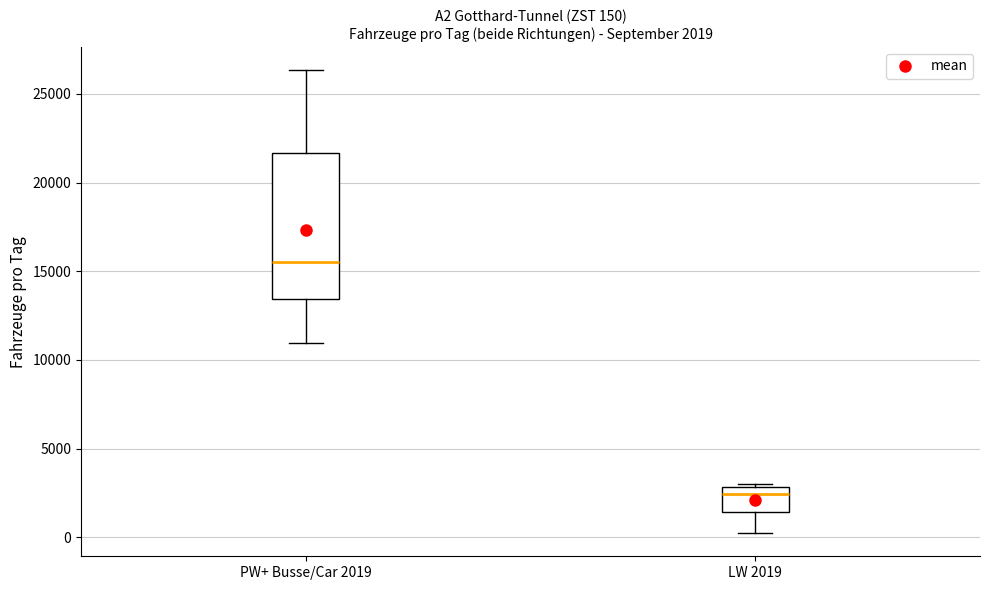

Which box's median line is the highest?

PW+ Busse/Car 2019